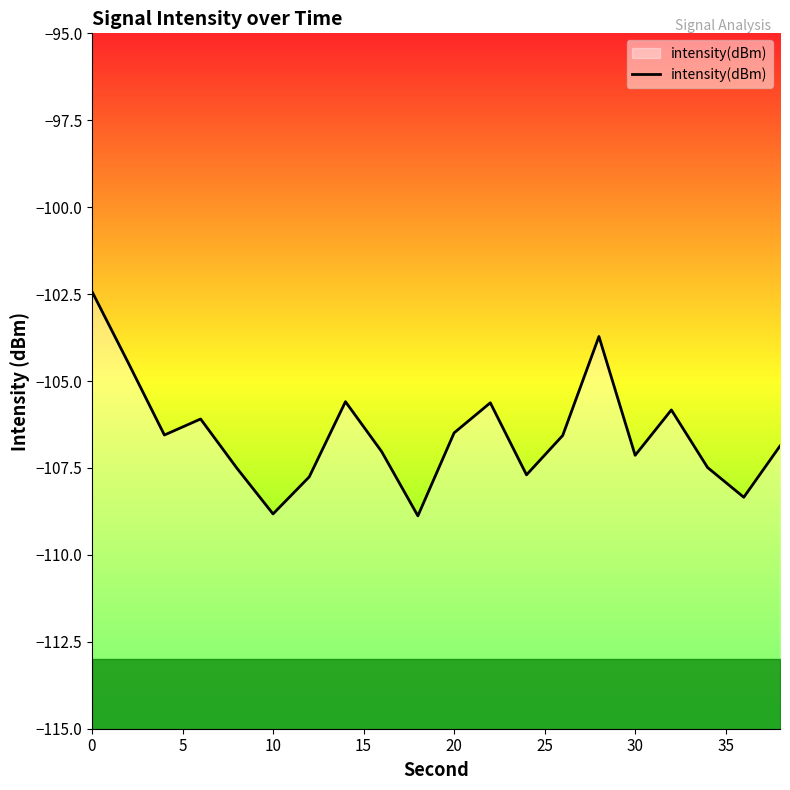

What is the lowest value of the intensity(dBm) series?

-108.9